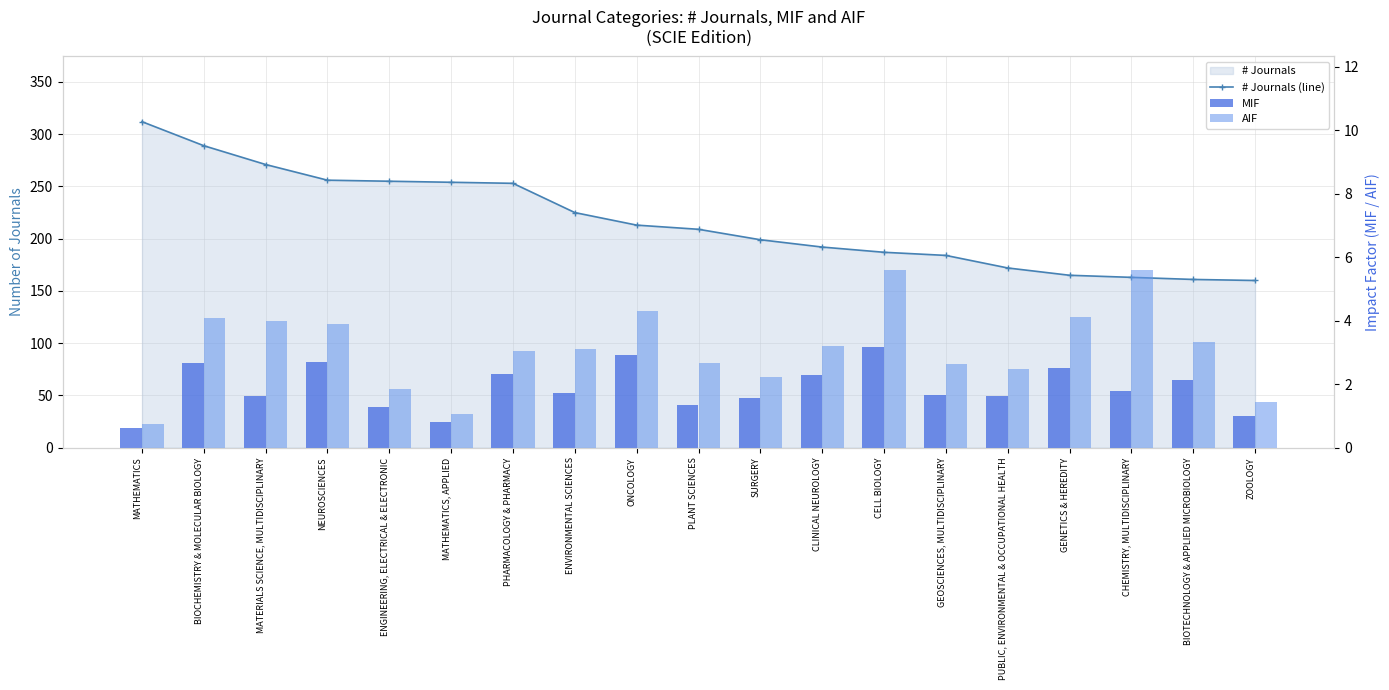

Which has a higher value, ENGINEERING, ELECTRICAL & ELECTRONIC or MATHEMATICS?

MATHEMATICS